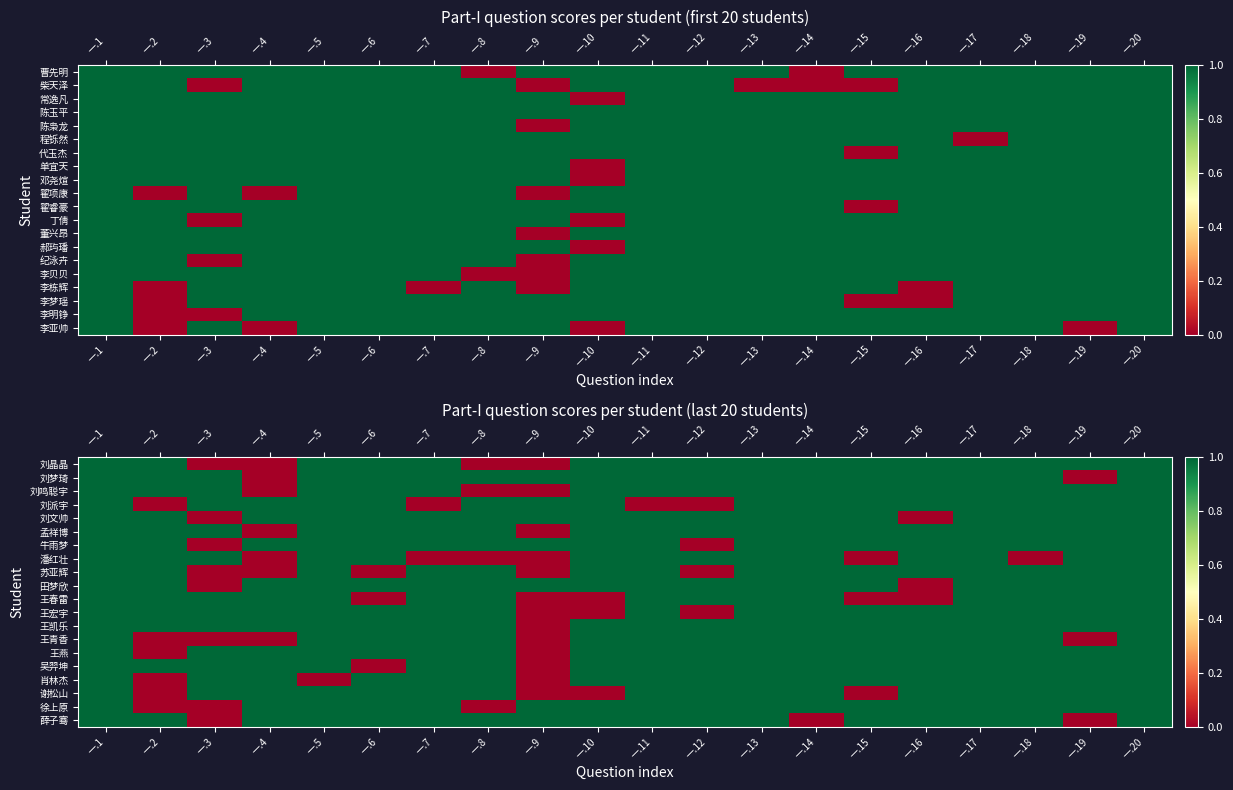

What is the spread (max minus min) of values at 一.19?

1